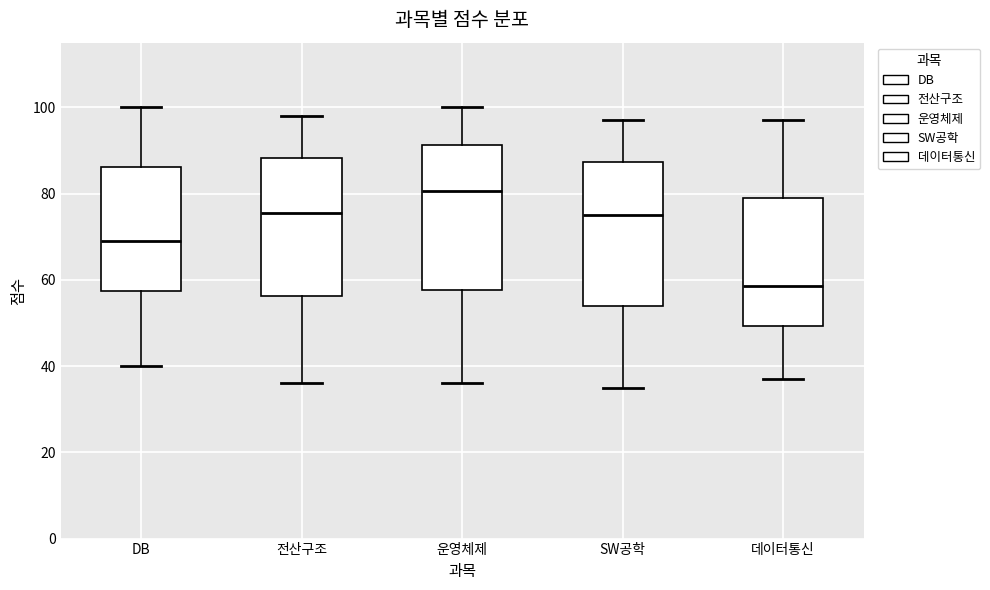

Which box has the lowest median line?

데이터통신